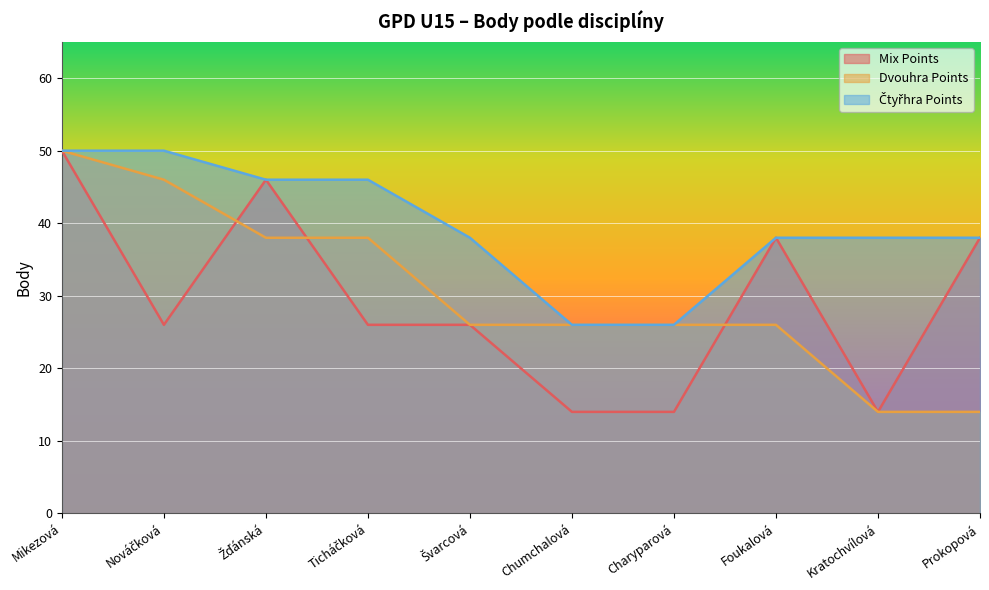

Between Švarcová and Foukalová, which series saw the biggest shift?

Mix Points